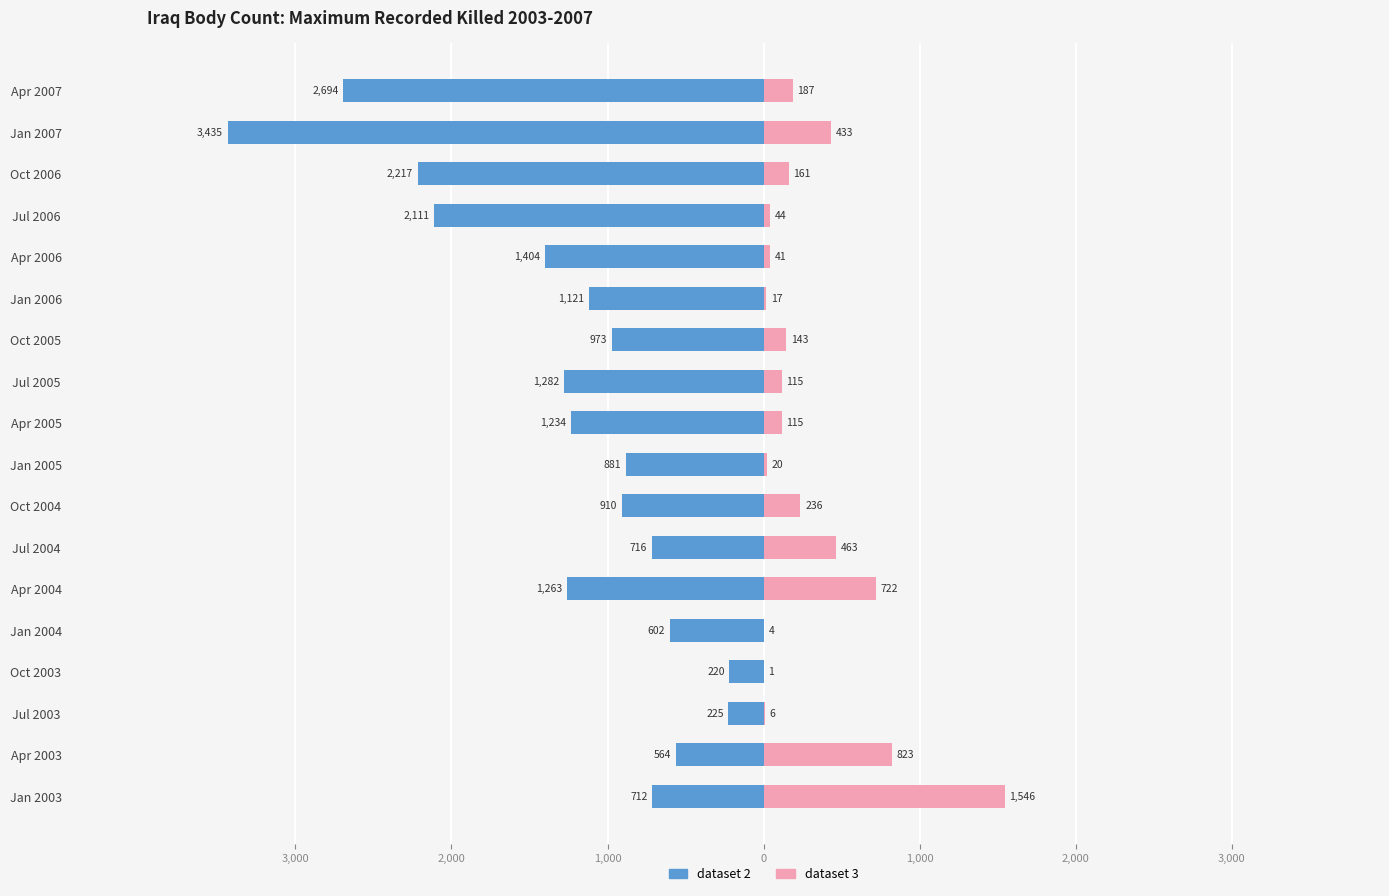

How many groups of bars are there?

18